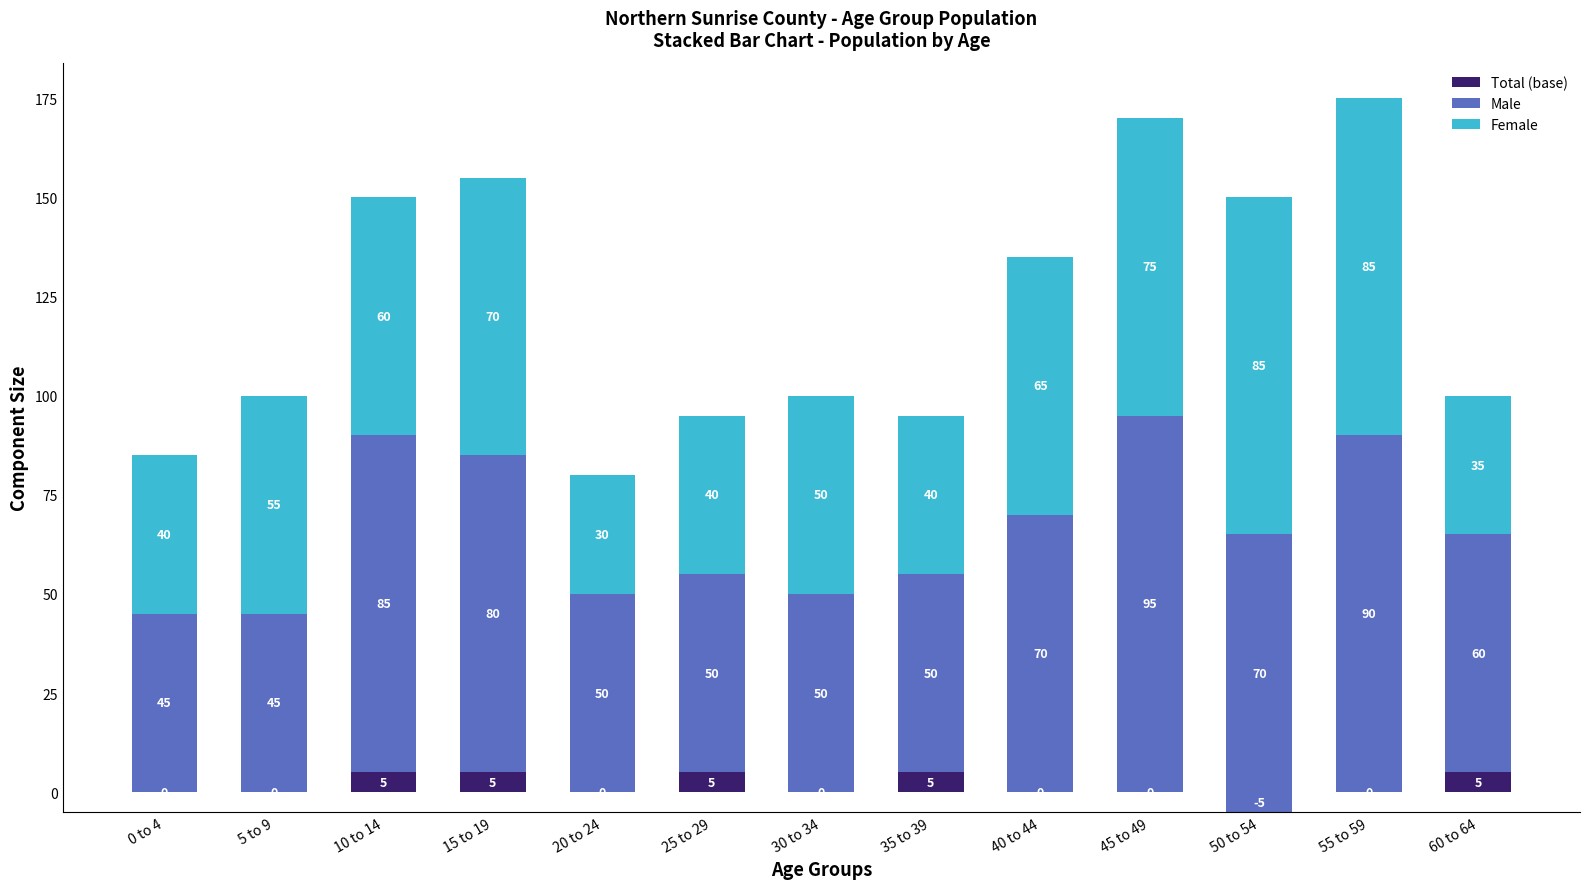

At which label is Total (base) closest to 0?

0 to 4